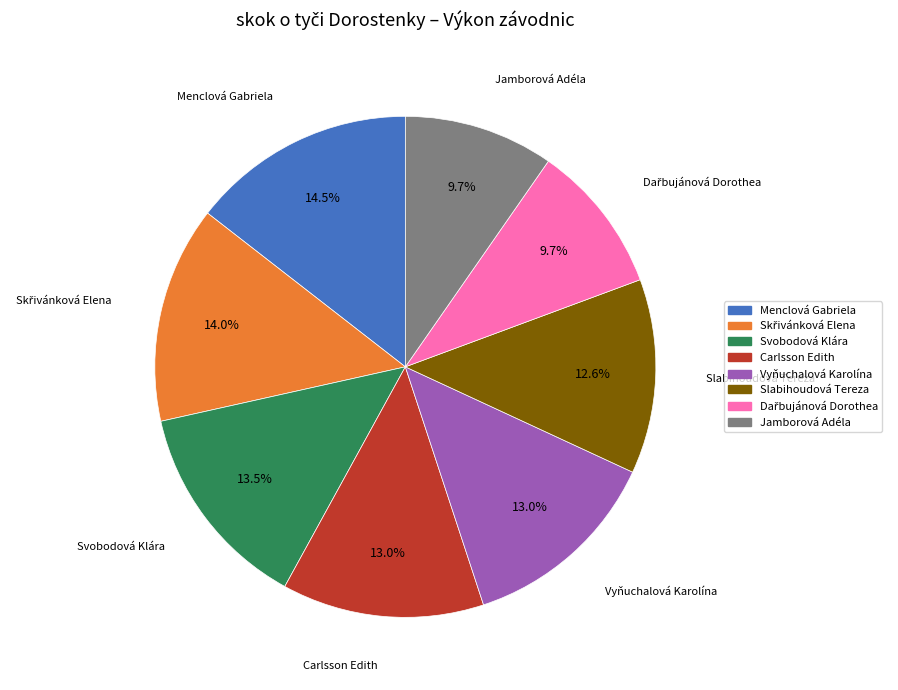

What is the total percentage of Carlsson Edith and Jamborová Adéla?

22.7%